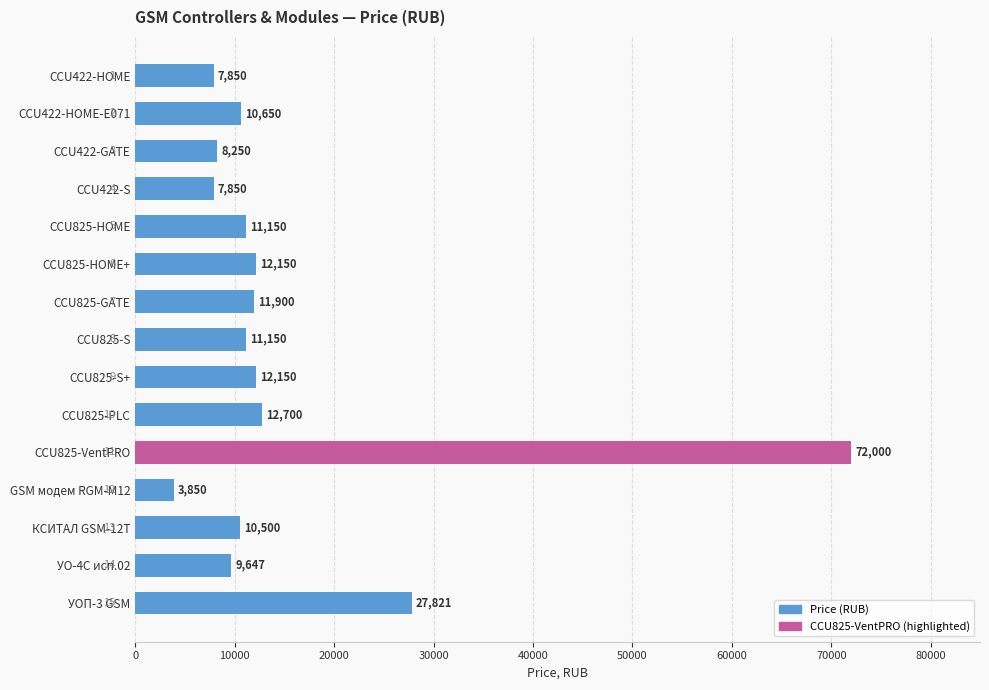

Is it true that the value at CCU422-HOME-E071 is 10650?

True